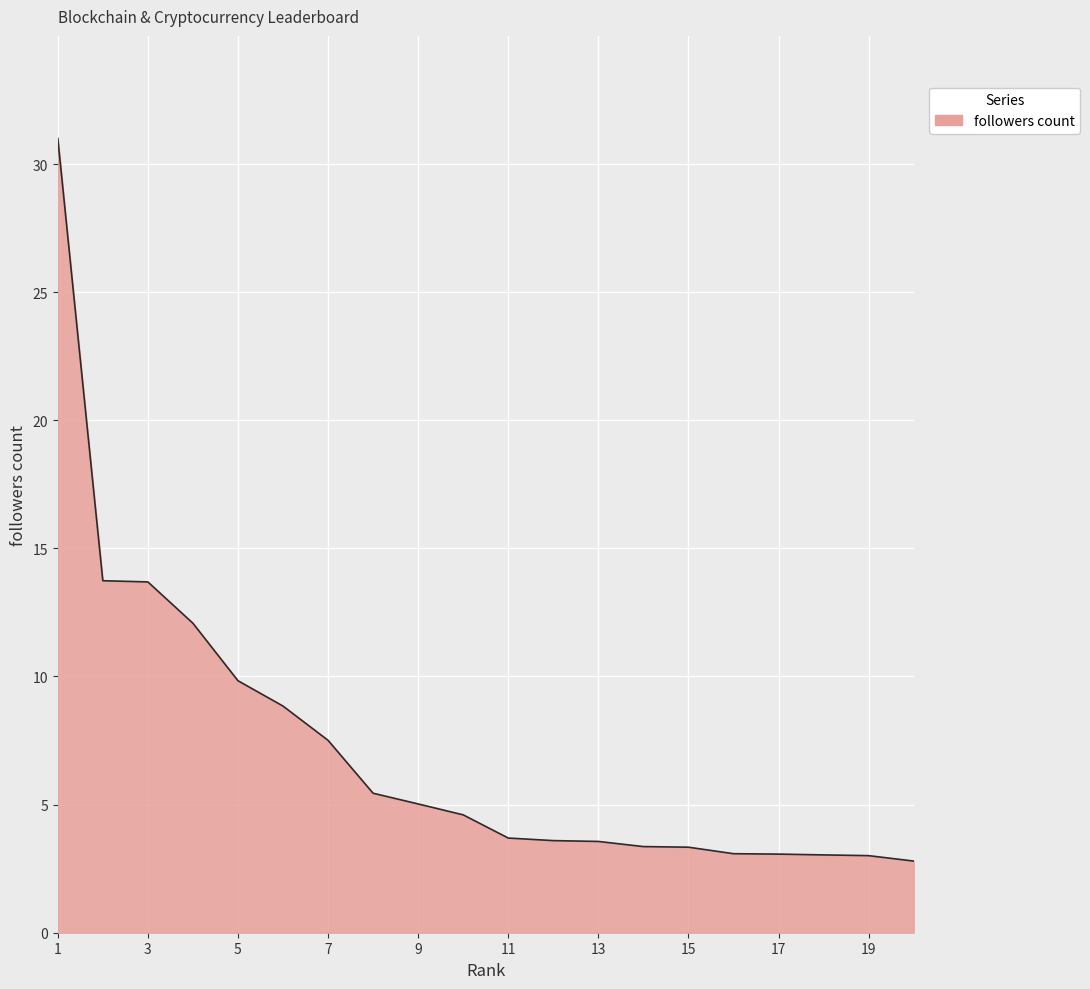

What is the smallest value displayed?

2.8